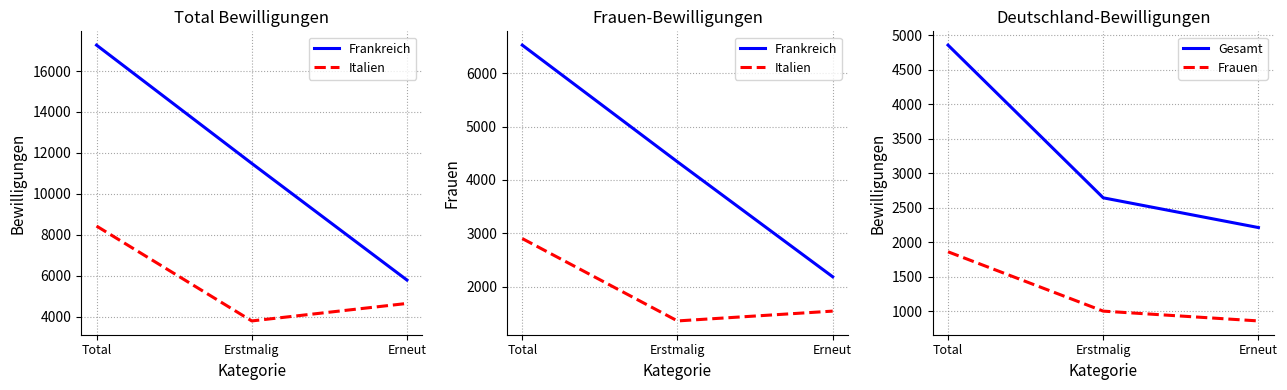

How many Frauen values are between 860 and 1862?

3